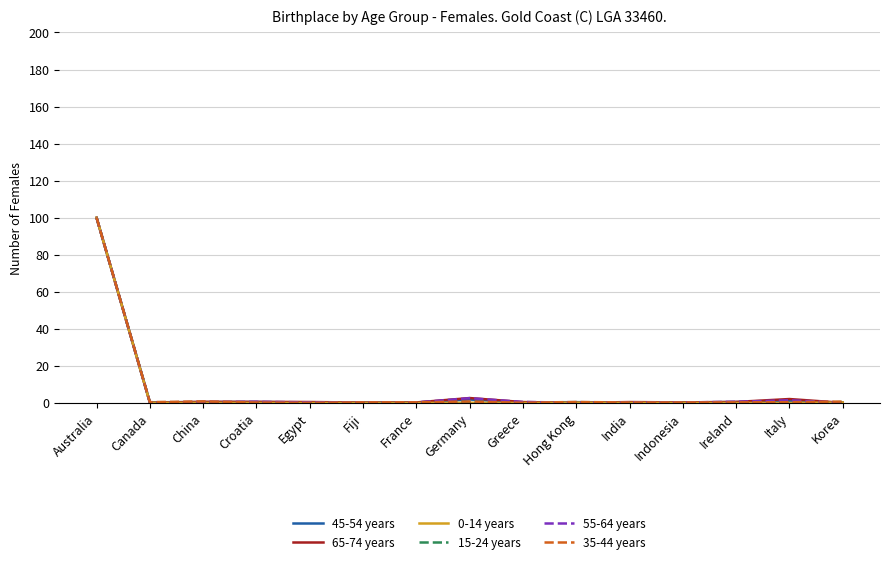

Which label corresponds to the largest value in the chart?

Australia